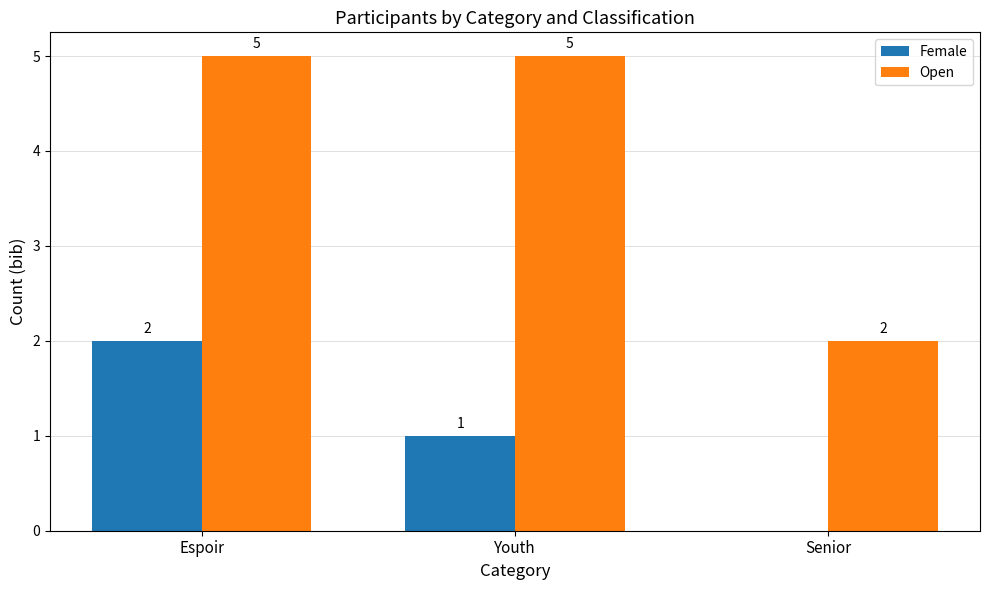

How many groups of bars are there?

3